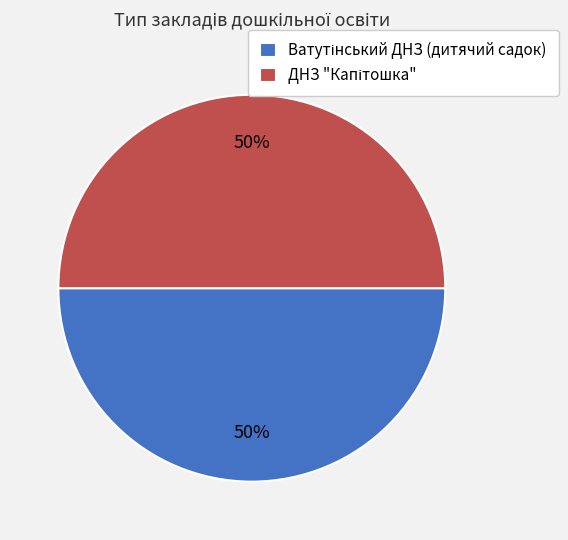

To the nearest percent, what is the average slice percentage?

50%